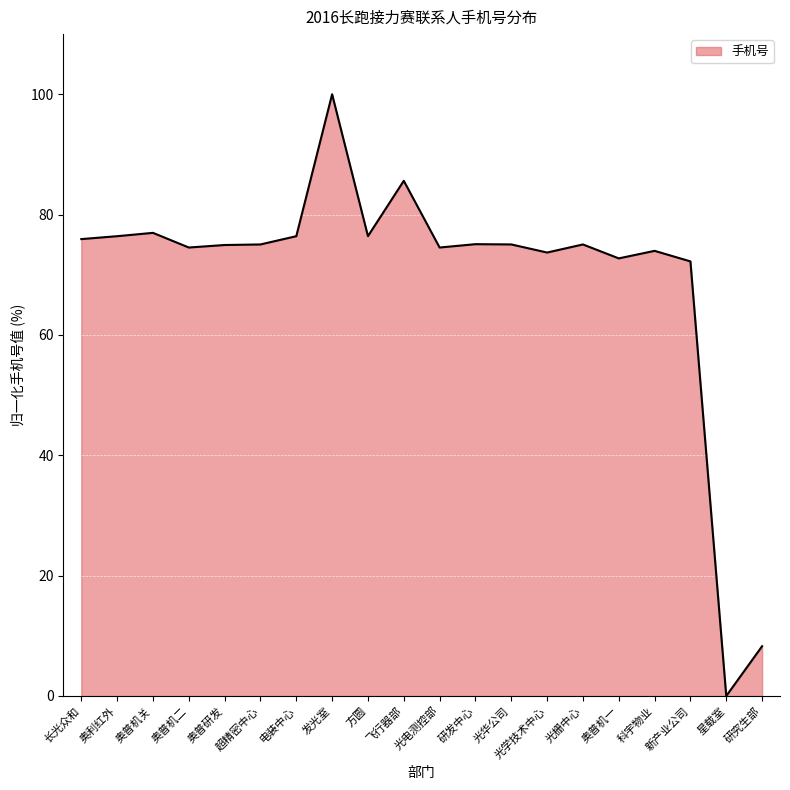

What is the maximum value shown in the chart?

100.0